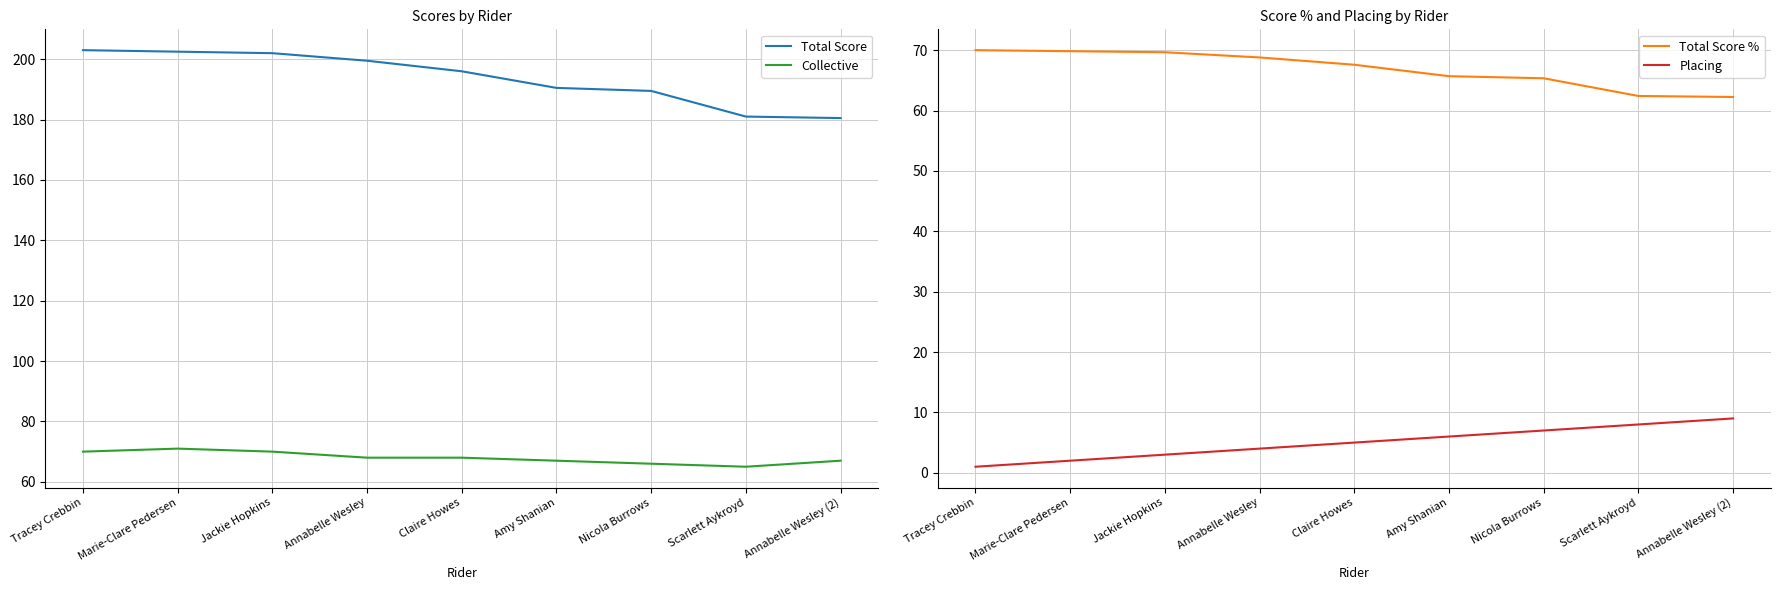

What is the difference between the maximum and minimum values in the Collective series?

6.0